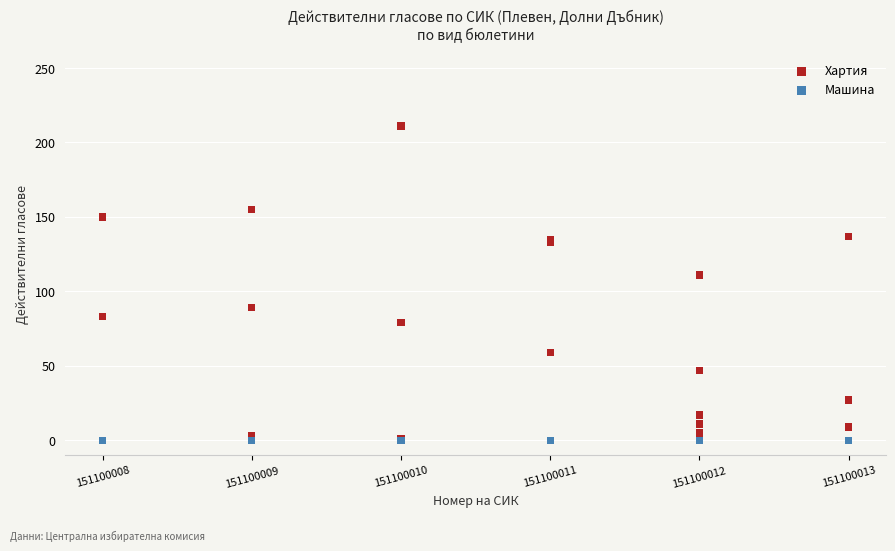

Across all series, what Y value is closest to 105?

111